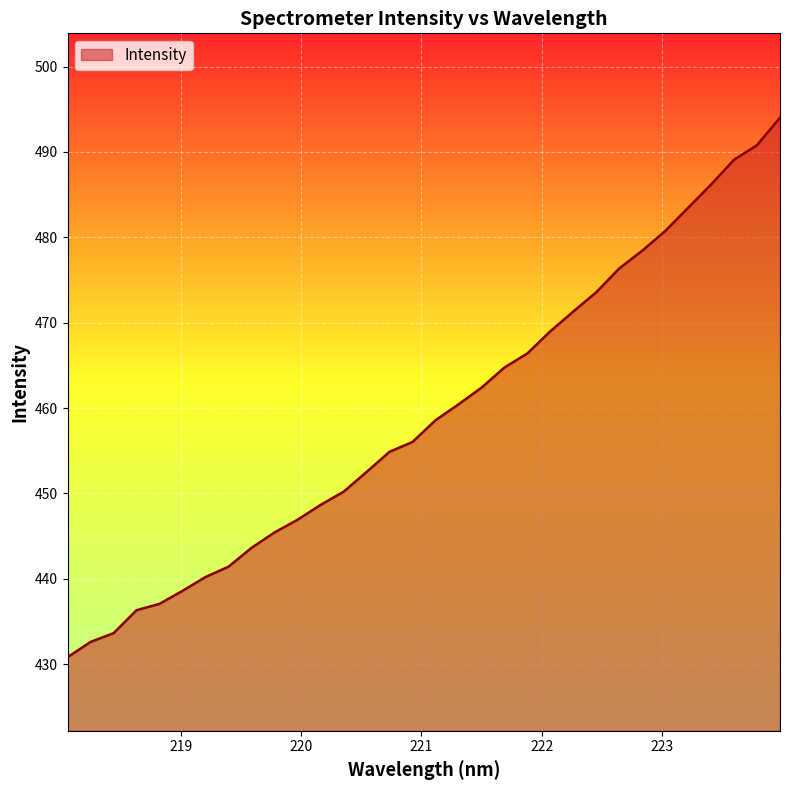

What is the smallest value displayed?

430.8